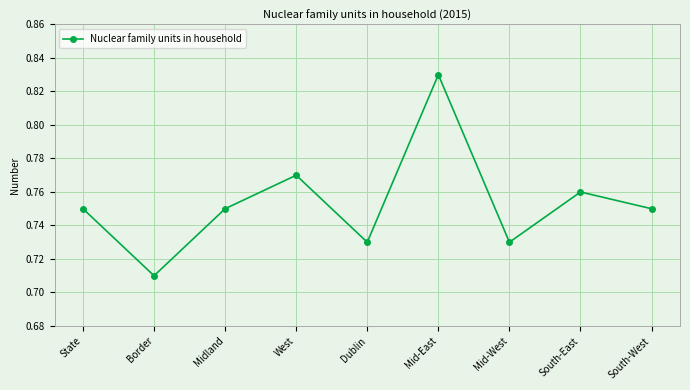

Count the number of categories in the chart.

9